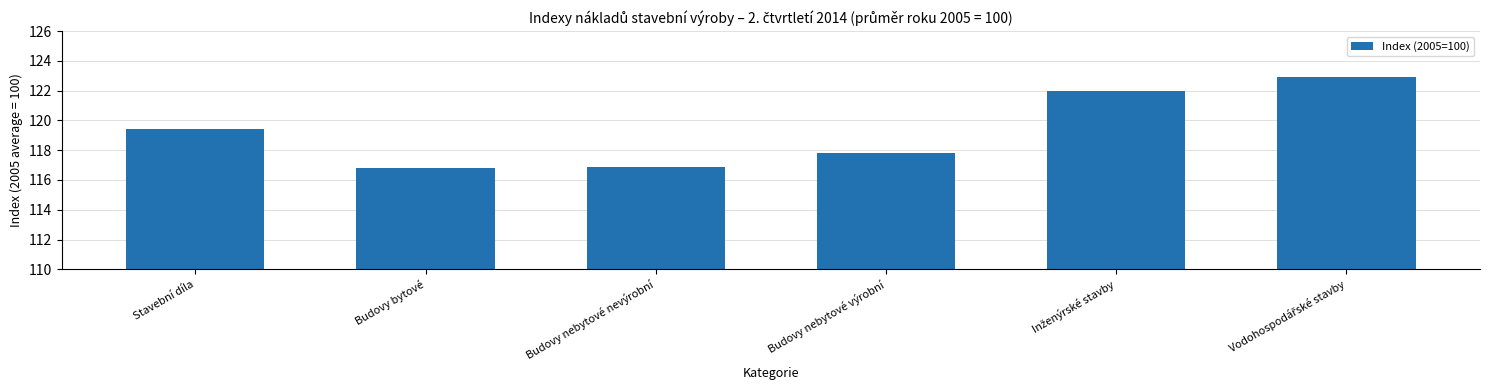

What is the approximate value at Budovy nebytové nevýrobní?

116.9